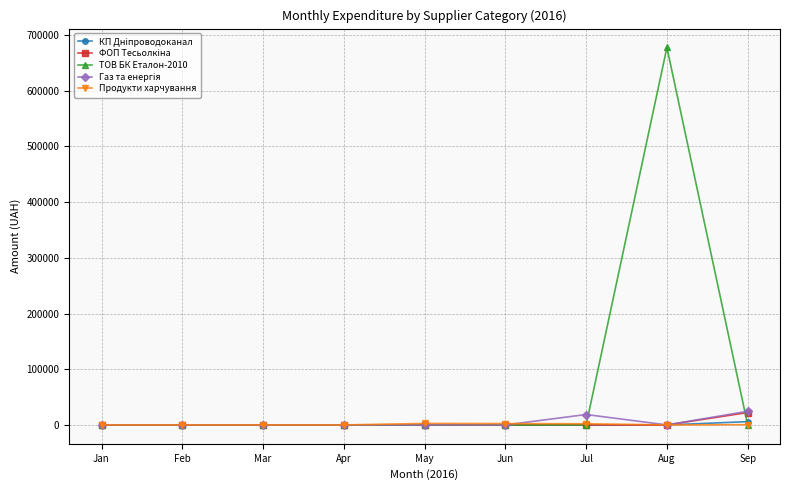

At how many categories does at least one series exceed 222828?

1